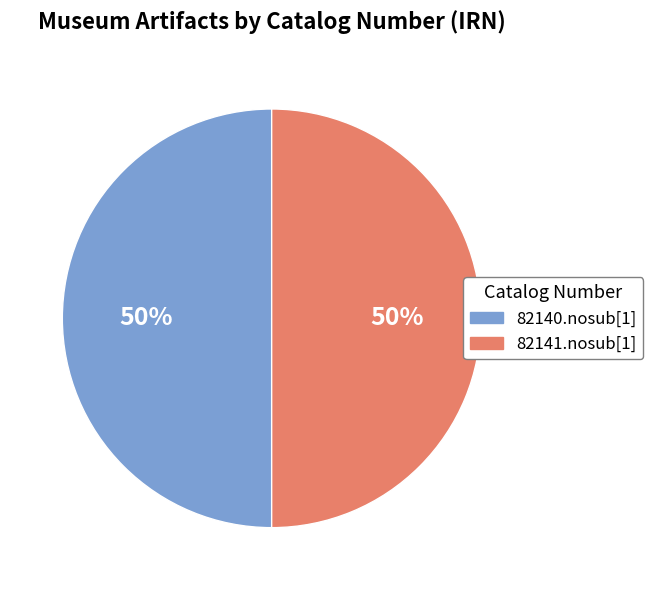

What is the ratio of the value at 82141.nosub[1] to the value at 82140.nosub[1]?

1.0